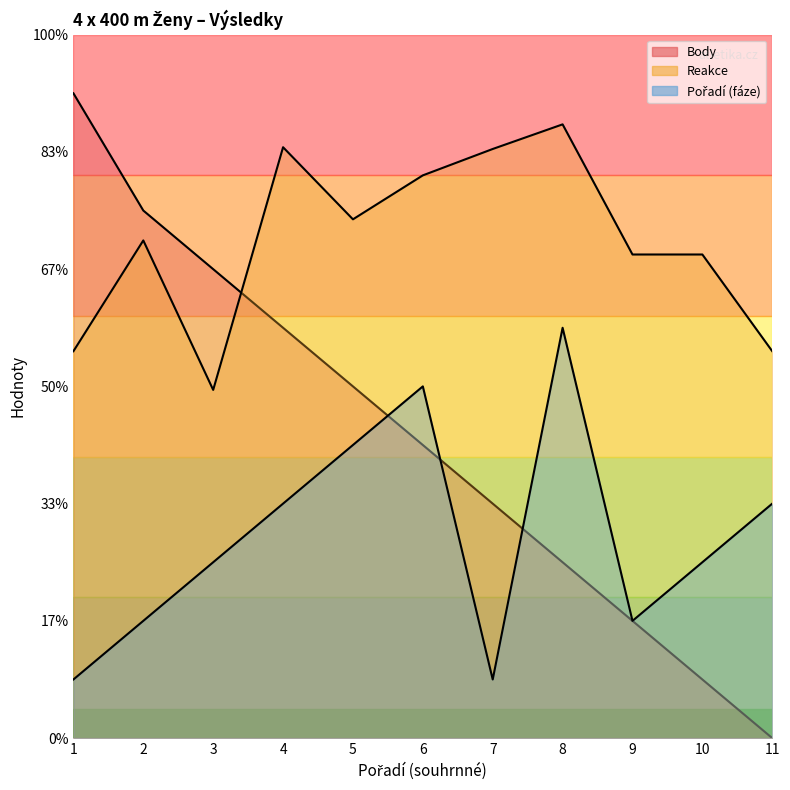

At which label does Body first exceed 5?

1